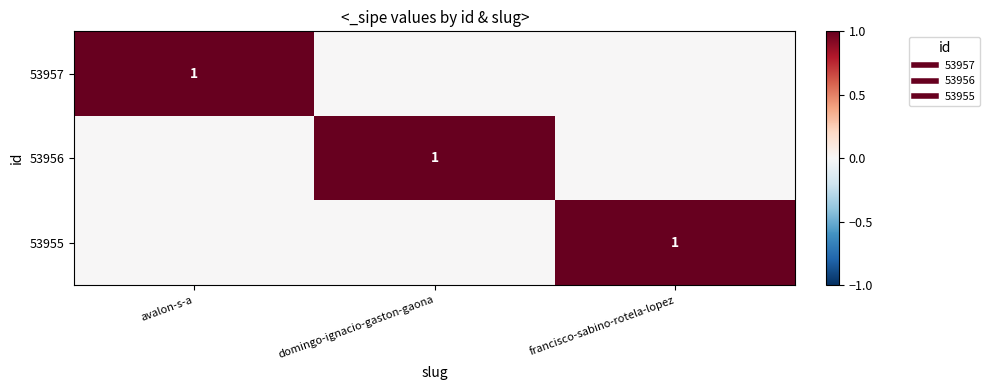

Which category has the lowest value in the 53957 series?

domingo-ignacio-gaston-gaona